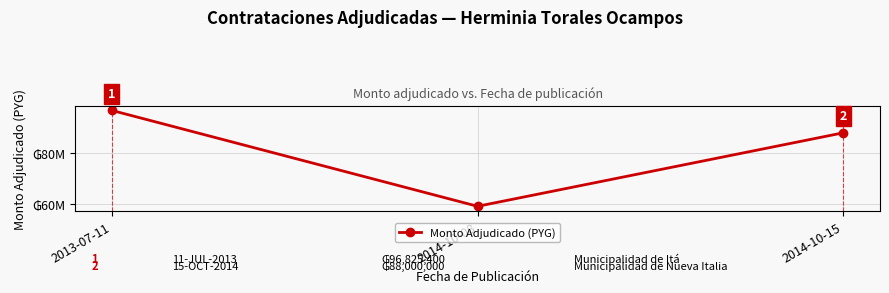

Which label corresponds to the smallest value in the chart?

2014-10-08